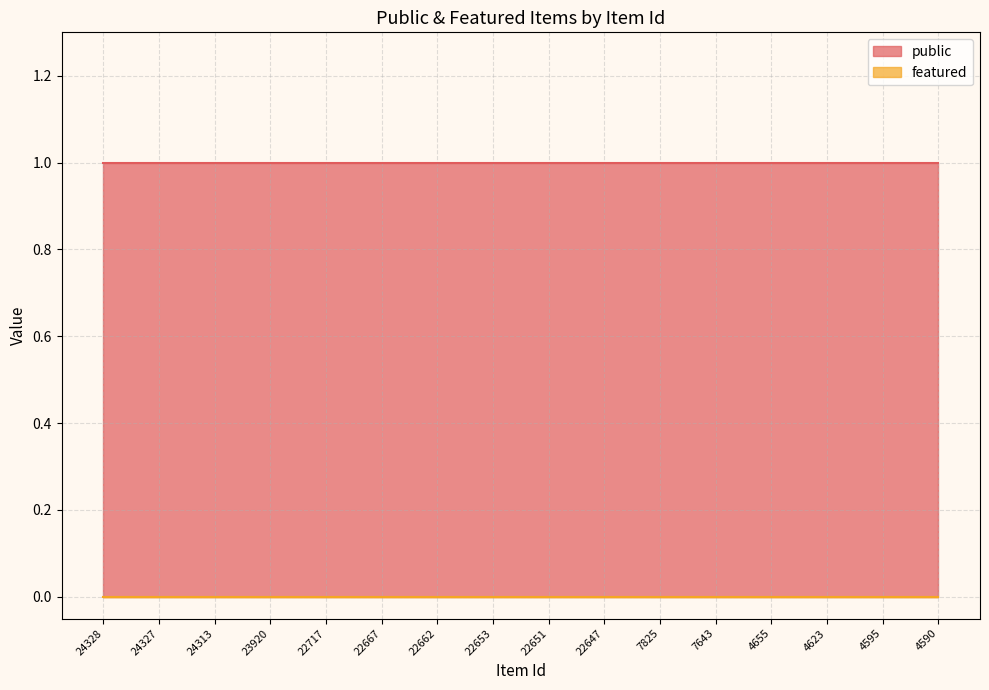

The public series shows 1 at 4595. True or false?

True